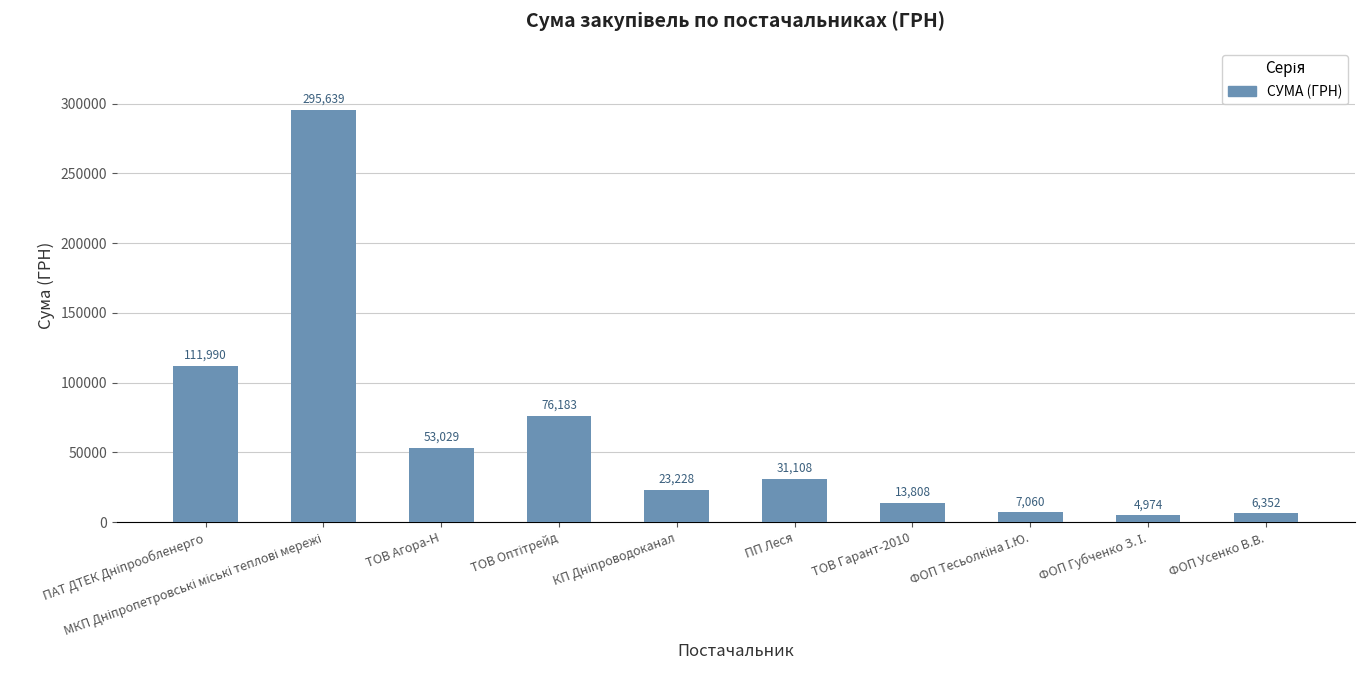

How many data points does each series have?

10